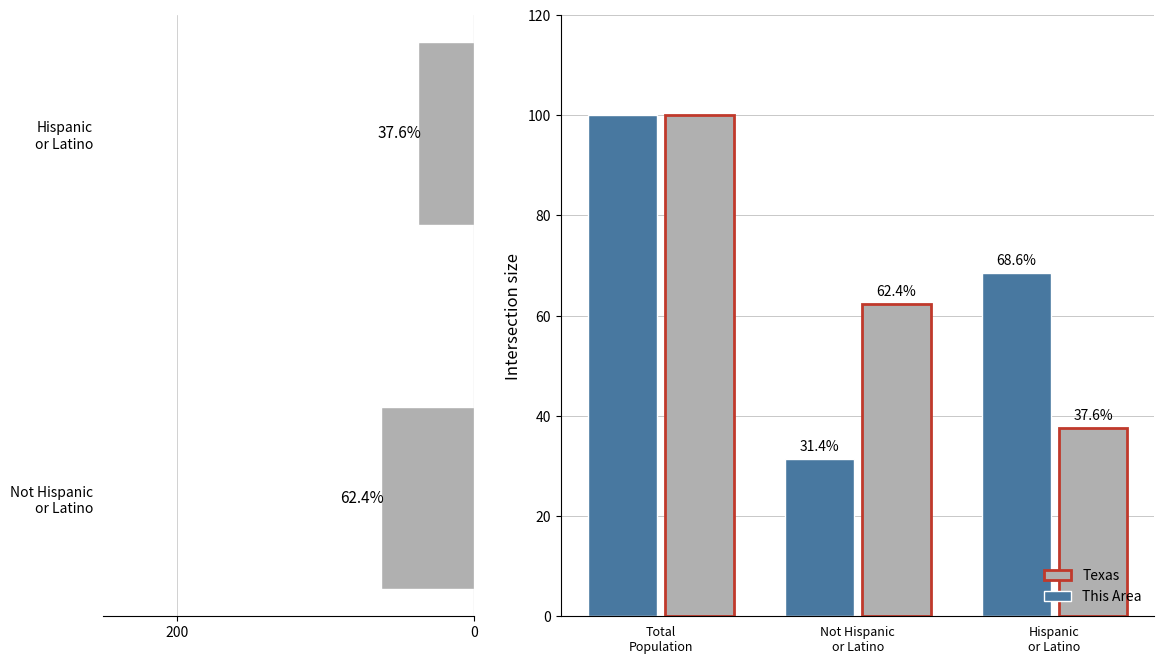

What is the difference between the second highest and minimum values in the Texas series?

24.8